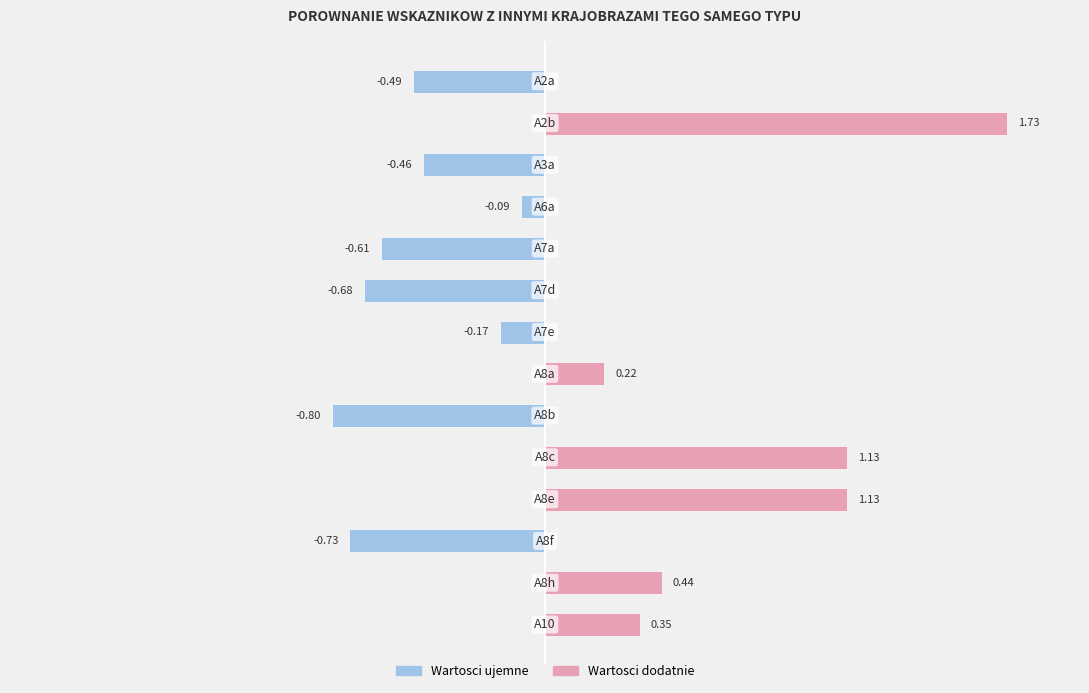

How many categories are shown in the chart?

14